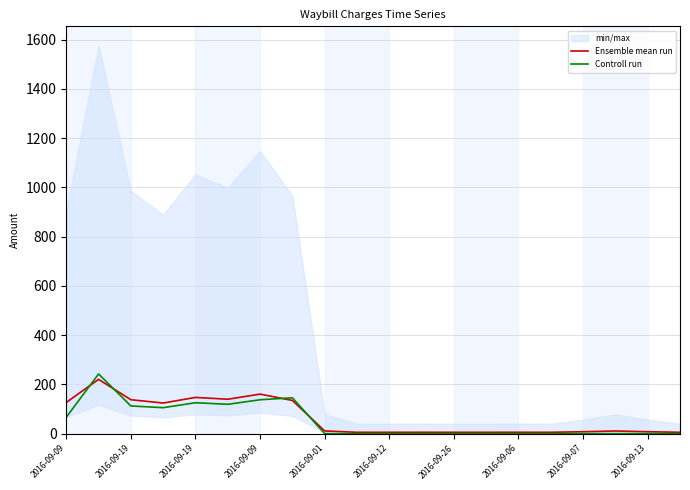

After their last crossing, which series has the higher values: Ensemble mean run or Controll run?

Ensemble mean run